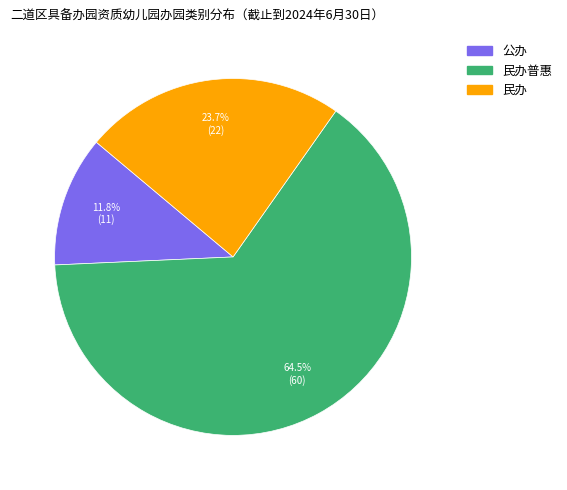

Does any single category account for the majority?

Yes